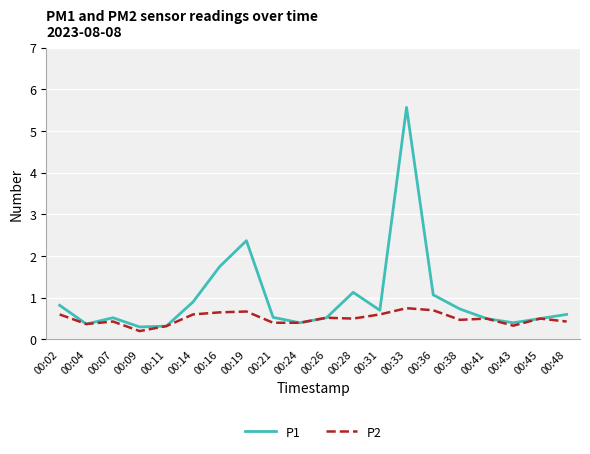

The P1 series shows 0.8 at 00:45. True or false?

False